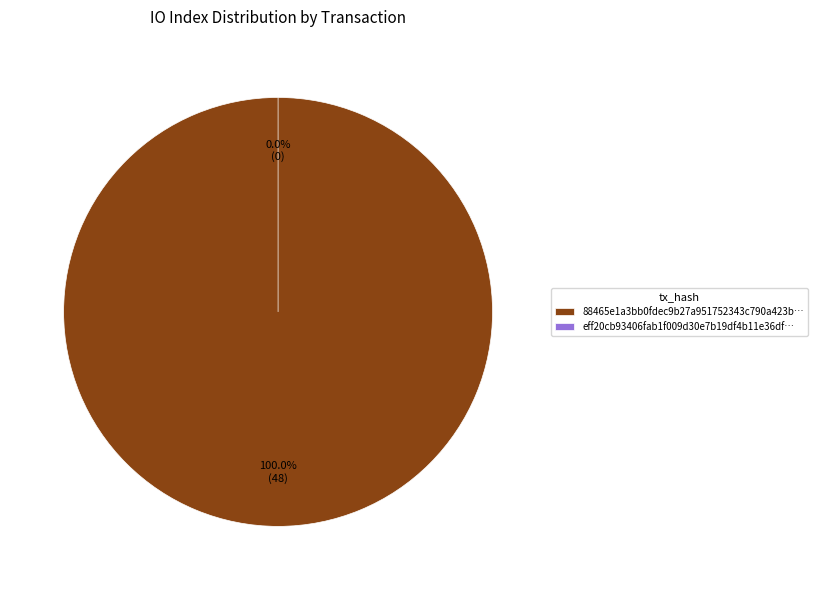

To the nearest percent, what percentage of the pie is tx_hash_0?

100%